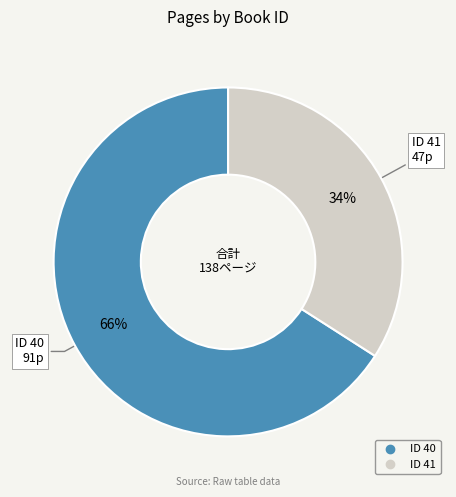

To the nearest percent, what is the average slice percentage?

50%